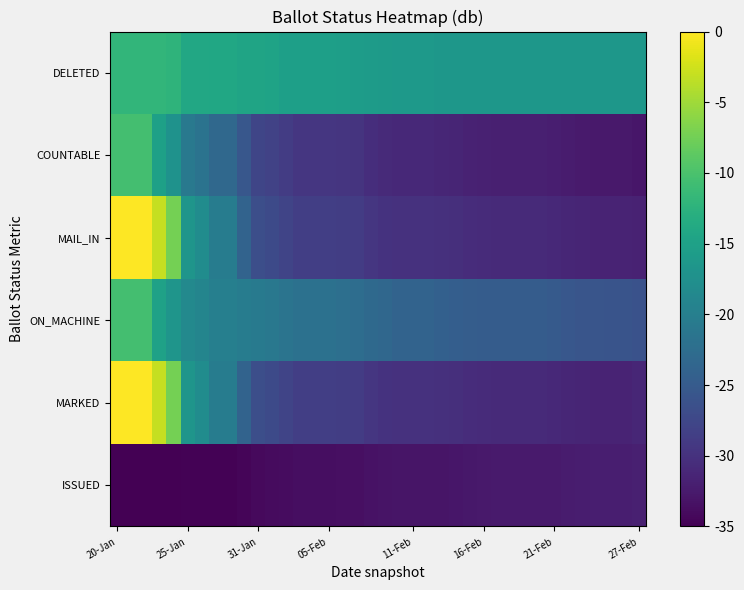

Count the number of data series in this chart.

6